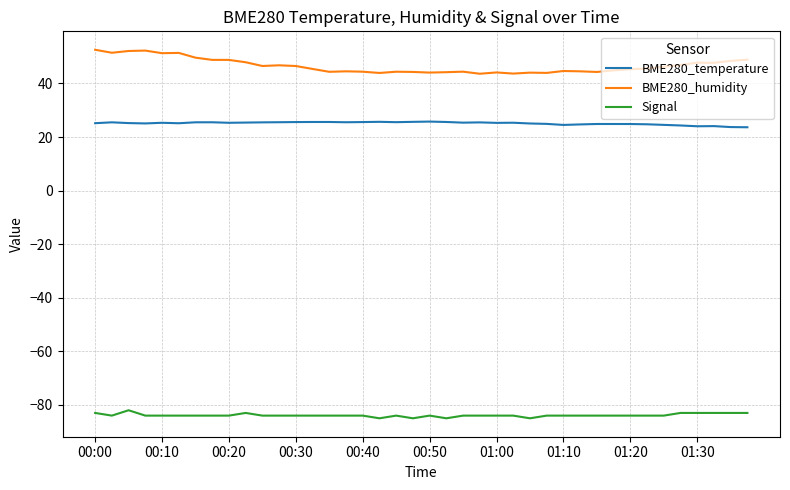

What is the lowest value of the BME280_temperature series?

23.6